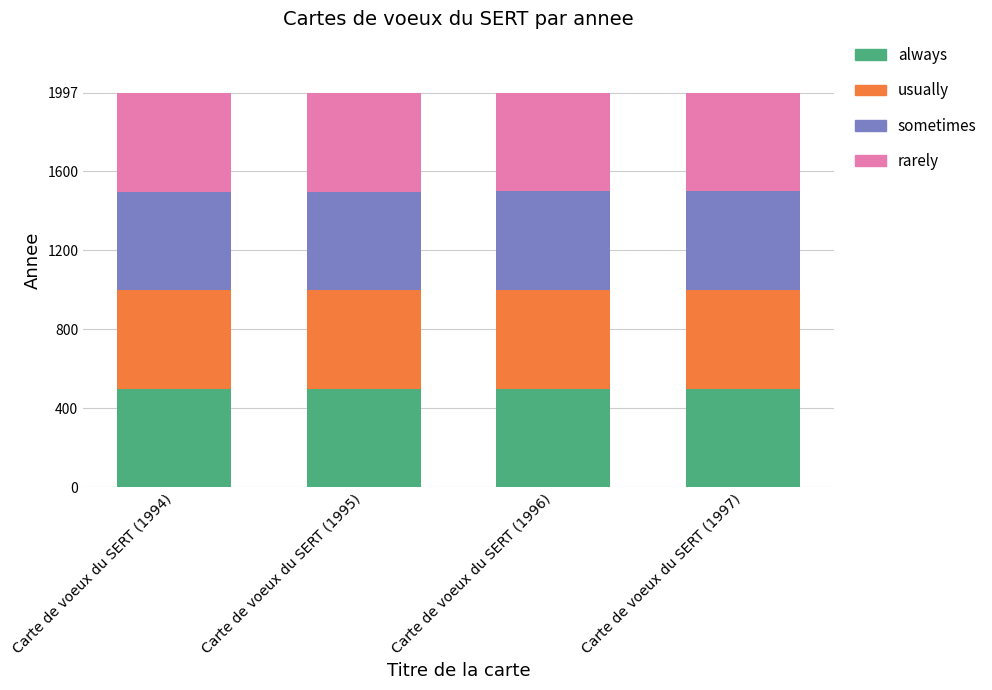

The value of always at Carte de voeux du SERT (1996) is 307.5. True or false?

False